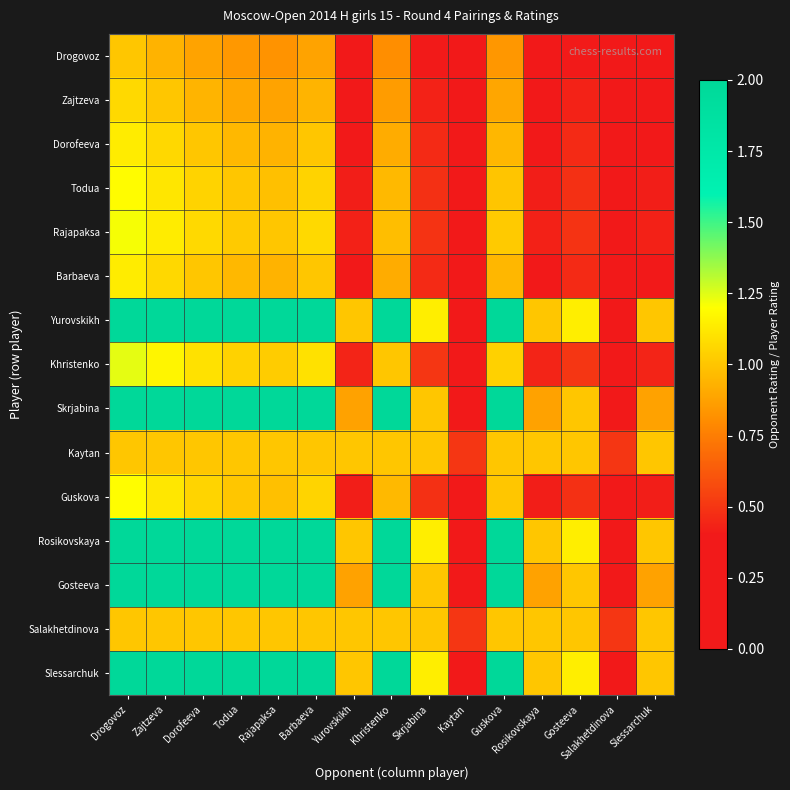

Reading left to right, what are all the values shown in this chart?

Drogovoz: Drogovoz=1.0	Zajtzeva=0.9	Dorofeeva=0.9	Todua=0.8	Rajapaksa=0.8	Barbaeva=0.9	Yurovskikh=0.4	Khristenko=0.8	Skrjabina=0.4	Kaytan=0.0	Guskova=0.8	Rosikovskaya=0.4	Gosteeva=0.4	Salakhetdinova=0.0	Slessarchuk=0.4
Zajtzeva: Drogovoz=1.1	Zajtzeva=1.0	Dorofeeva=0.9	Todua=0.9	Rajapaksa=0.9	Barbaeva=0.9	Yurovskikh=0.4	Khristenko=0.9	Skrjabina=0.4	Kaytan=0.0	Guskova=0.9	Rosikovskaya=0.4	Gosteeva=0.4	Salakhetdinova=0.0	Slessarchuk=0.4
Dorofeeva: Drogovoz=1.1	Zajtzeva=1.1	Dorofeeva=1.0	Todua=1.0	Rajapaksa=0.9	Barbaeva=1.0	Yurovskikh=0.4	Khristenko=0.9	Skrjabina=0.5	Kaytan=0.0	Guskova=1.0	Rosikovskaya=0.4	Gosteeva=0.5	Salakhetdinova=0.0	Slessarchuk=0.4
Todua: Drogovoz=1.2	Zajtzeva=1.1	Dorofeeva=1.0	Todua=1.0	Rajapaksa=1.0	Barbaeva=1.0	Yurovskikh=0.4	Khristenko=1.0	Skrjabina=0.5	Kaytan=0.0	Guskova=1.0	Rosikovskaya=0.4	Gosteeva=0.5	Salakhetdinova=0.0	Slessarchuk=0.4
Rajapaksa: Drogovoz=1.2	Zajtzeva=1.1	Dorofeeva=1.1	Todua=1.0	Rajapaksa=1.0	Barbaeva=1.1	Yurovskikh=0.4	Khristenko=1.0	Skrjabina=0.5	Kaytan=0.0	Guskova=1.0	Rosikovskaya=0.4	Gosteeva=0.5	Salakhetdinova=0.0	Slessarchuk=0.4
Barbaeva: Drogovoz=1.1	Zajtzeva=1.1	Dorofeeva=1.0	Todua=1.0	Rajapaksa=0.9	Barbaeva=1.0	Yurovskikh=0.4	Khristenko=0.9	Skrjabina=0.5	Kaytan=0.0	Guskova=1.0	Rosikovskaya=0.4	Gosteeva=0.5	Salakhetdinova=0.0	Slessarchuk=0.4
Yurovskikh: Drogovoz=2.8	Zajtzeva=2.7	Dorofeeva=2.5	Todua=2.4	Rajapaksa=2.3	Barbaeva=2.5	Yurovskikh=1.0	Khristenko=2.3	Skrjabina=1.1	Kaytan=0.0	Guskova=2.4	Rosikovskaya=1.0	Gosteeva=1.1	Salakhetdinova=0.0	Slessarchuk=1.0
Khristenko: Drogovoz=1.2	Zajtzeva=1.2	Dorofeeva=1.1	Todua=1.0	Rajapaksa=1.0	Barbaeva=1.1	Yurovskikh=0.4	Khristenko=1.0	Skrjabina=0.5	Kaytan=0.0	Guskova=1.0	Rosikovskaya=0.4	Gosteeva=0.5	Salakhetdinova=0.0	Slessarchuk=0.4
Skrjabina: Drogovoz=2.5	Zajtzeva=2.3	Dorofeeva=2.2	Todua=2.1	Rajapaksa=2.0	Barbaeva=2.2	Yurovskikh=0.9	Khristenko=2.0	Skrjabina=1.0	Kaytan=0.0	Guskova=2.1	Rosikovskaya=0.9	Gosteeva=1.0	Salakhetdinova=0.0	Slessarchuk=0.9
Kaytan: Drogovoz=1.0	Zajtzeva=1.0	Dorofeeva=1.0	Todua=1.0	Rajapaksa=1.0	Barbaeva=1.0	Yurovskikh=1.0	Khristenko=1.0	Skrjabina=1.0	Kaytan=0.5	Guskova=1.0	Rosikovskaya=1.0	Gosteeva=1.0	Salakhetdinova=0.5	Slessarchuk=1.0
Guskova: Drogovoz=1.2	Zajtzeva=1.1	Dorofeeva=1.1	Todua=1.0	Rajapaksa=1.0	Barbaeva=1.1	Yurovskikh=0.4	Khristenko=1.0	Skrjabina=0.5	Kaytan=0.0	Guskova=1.0	Rosikovskaya=0.4	Gosteeva=0.5	Salakhetdinova=0.0	Slessarchuk=0.4
Rosikovskaya: Drogovoz=2.8	Zajtzeva=2.7	Dorofeeva=2.5	Todua=2.4	Rajapaksa=2.3	Barbaeva=2.5	Yurovskikh=1.0	Khristenko=2.3	Skrjabina=1.1	Kaytan=0.0	Guskova=2.4	Rosikovskaya=1.0	Gosteeva=1.1	Salakhetdinova=0.0	Slessarchuk=1.0
Gosteeva: Drogovoz=2.5	Zajtzeva=2.3	Dorofeeva=2.2	Todua=2.1	Rajapaksa=2.0	Barbaeva=2.2	Yurovskikh=0.9	Khristenko=2.0	Skrjabina=1.0	Kaytan=0.0	Guskova=2.1	Rosikovskaya=0.9	Gosteeva=1.0	Salakhetdinova=0.0	Slessarchuk=0.9
Salakhetdinova: Drogovoz=1.0	Zajtzeva=1.0	Dorofeeva=1.0	Todua=1.0	Rajapaksa=1.0	Barbaeva=1.0	Yurovskikh=1.0	Khristenko=1.0	Skrjabina=1.0	Kaytan=0.5	Guskova=1.0	Rosikovskaya=1.0	Gosteeva=1.0	Salakhetdinova=0.5	Slessarchuk=1.0
Slessarchuk: Drogovoz=2.8	Zajtzeva=2.7	Dorofeeva=2.5	Todua=2.4	Rajapaksa=2.3	Barbaeva=2.5	Yurovskikh=1.0	Khristenko=2.3	Skrjabina=1.1	Kaytan=0.0	Guskova=2.4	Rosikovskaya=1.0	Gosteeva=1.1	Salakhetdinova=0.0	Slessarchuk=1.0